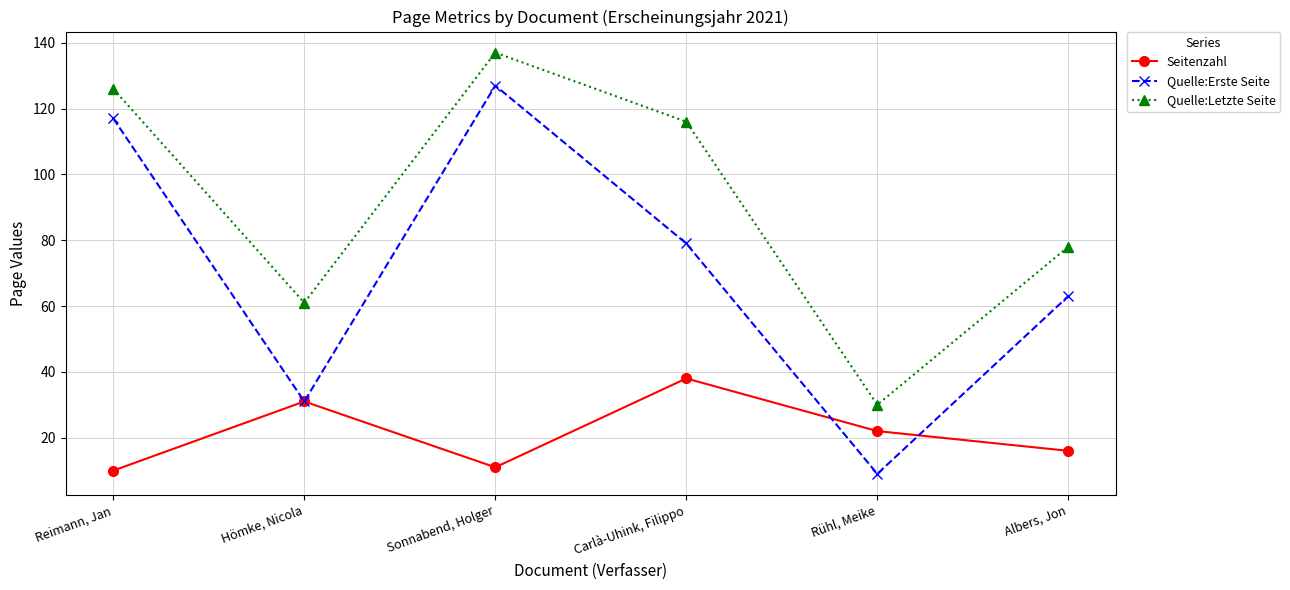

Where is Quelle:Letzte Seite nearest to the value 83?

Albers, Jon